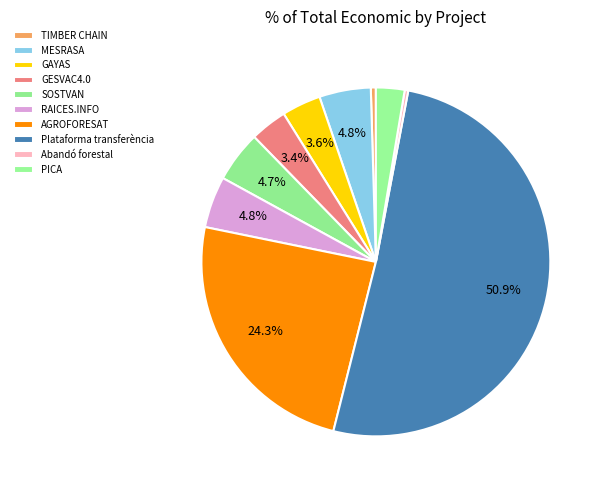

How many segments does this pie chart have?

10